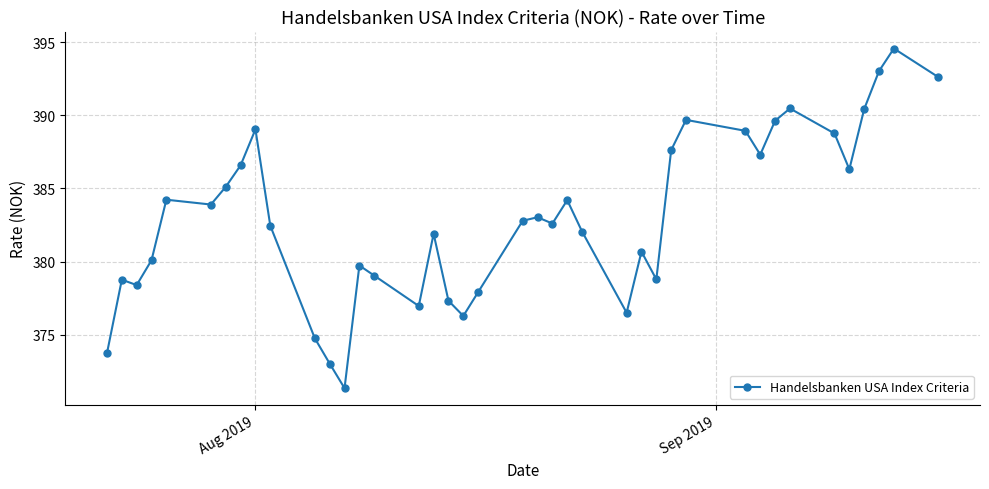

True or false: the data has more than 2 interior local peaks.

True